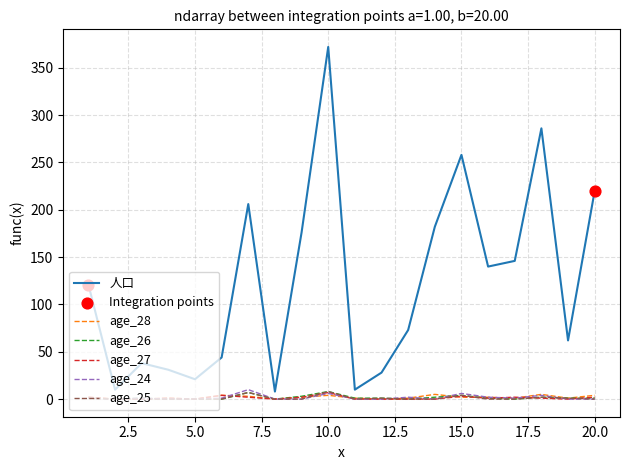

Which series has the largest total across all categories?

人口